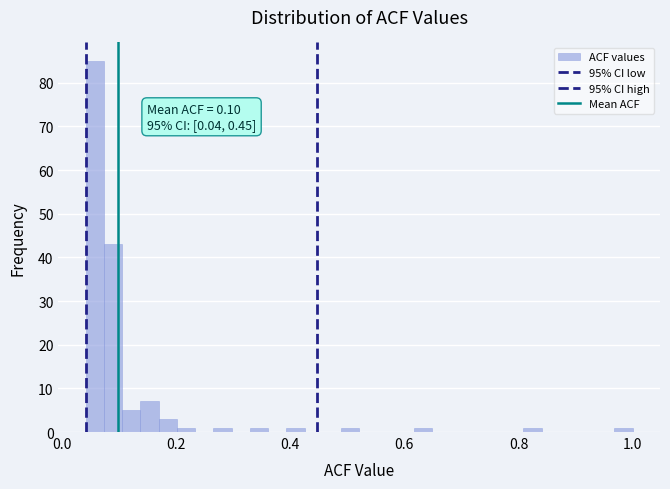

Read against the x-axis, roughly where is the centre of the tallest bar?

0.06